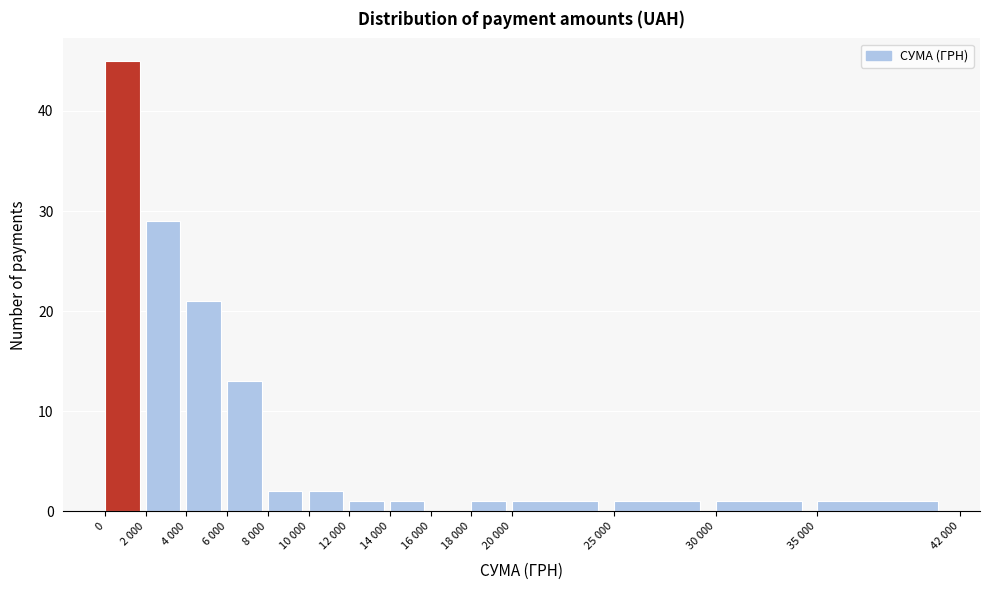

Reading right to left, extract all data points from this chart.

35 000=1	30 000=1	25 000=1	20 000=1	18 000=1	16 000=0	14 000=1	12 000=1	10 000=2	8 000=2	6 000=13	4 000=21	2 000=29	0=45